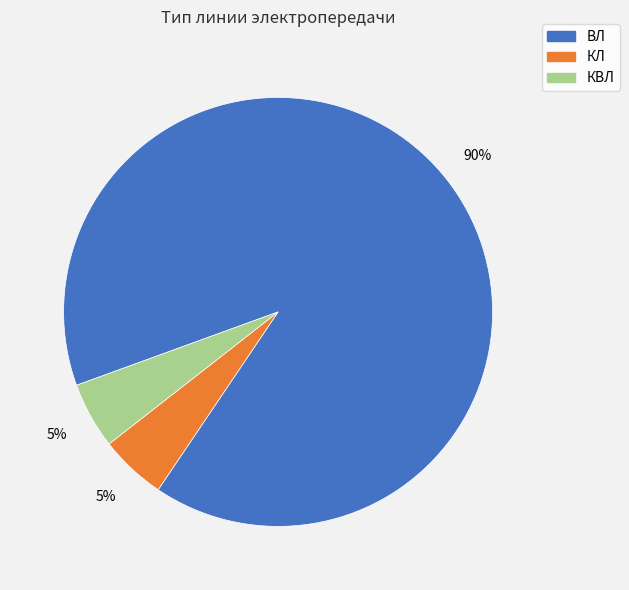

To the nearest percent, what is the average slice percentage?

33%